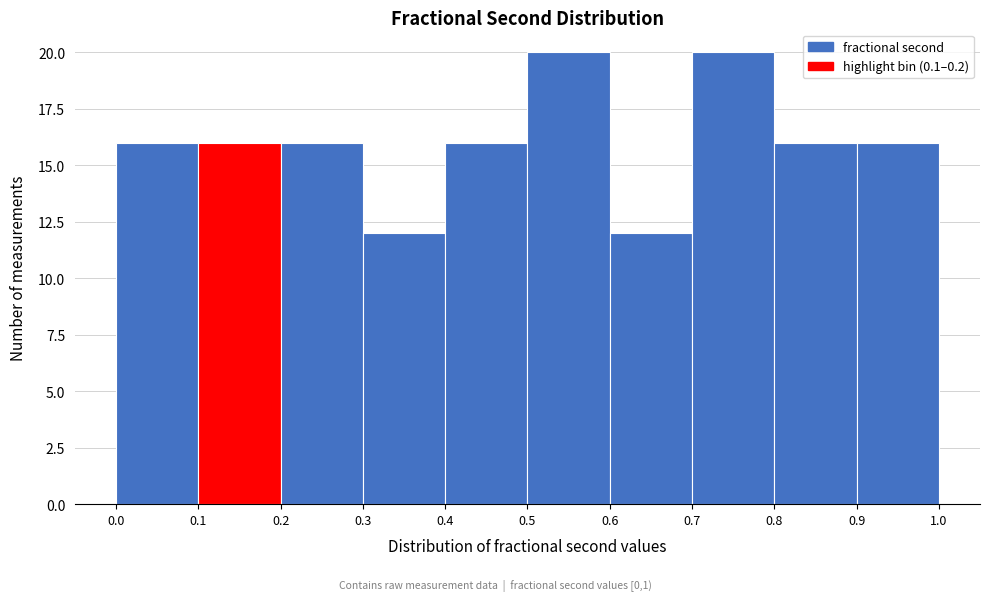

Reading left to right, transcribe this chart: for each bar, give the range it covers on the x-axis and its height. The values are not printed on the chart, so give them approximately, as read against the axis.

0.0 to 0.1: 16
0.1 to 0.2: 16
0.2 to 0.3: 16
0.3 to 0.4: 12
0.4 to 0.5: 16
0.5 to 0.6: 20
0.6 to 0.7: 12
0.7 to 0.8: 20
0.8 to 0.9: 16
0.9 to 1.0: 16